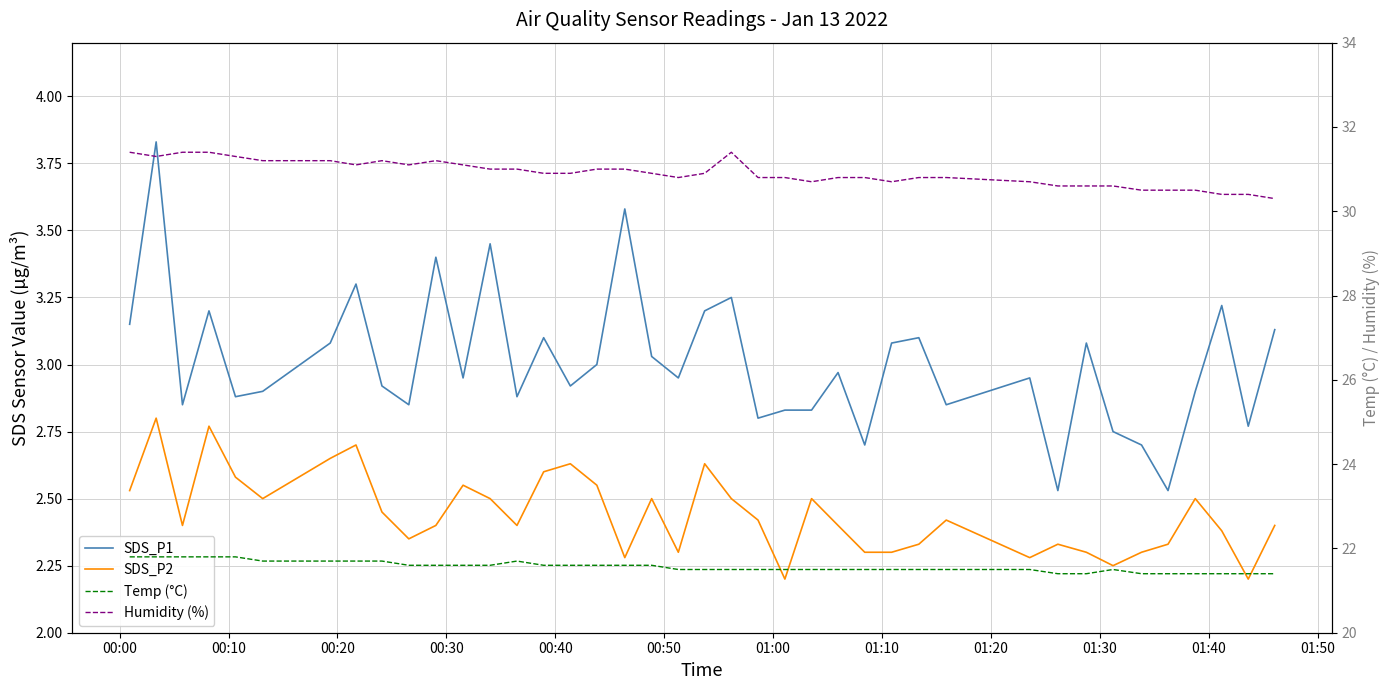

What is the smallest value displayed?

2.2